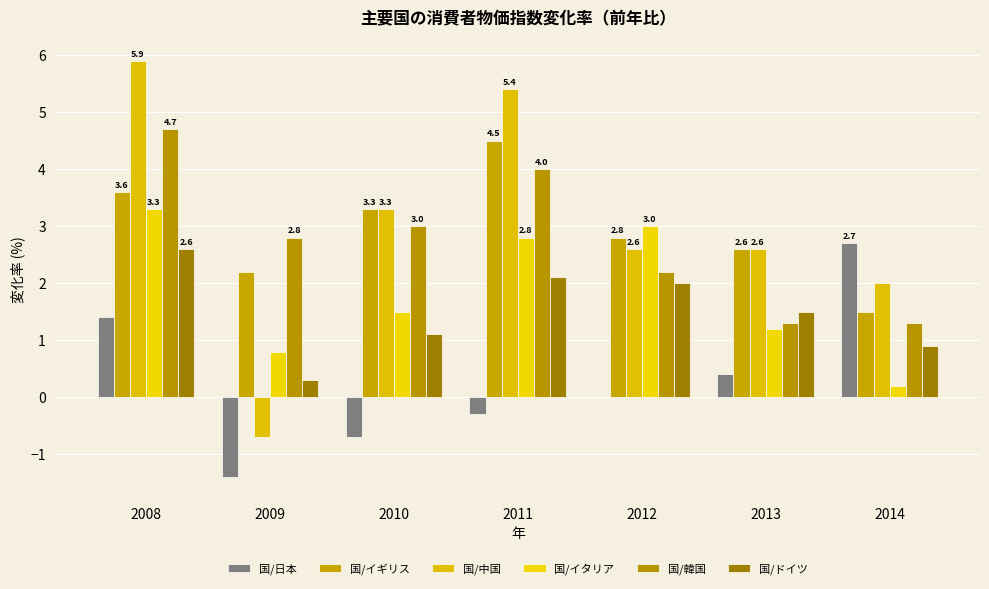

The value of 国/韓国 at 2013 is 0.3. True or false?

False